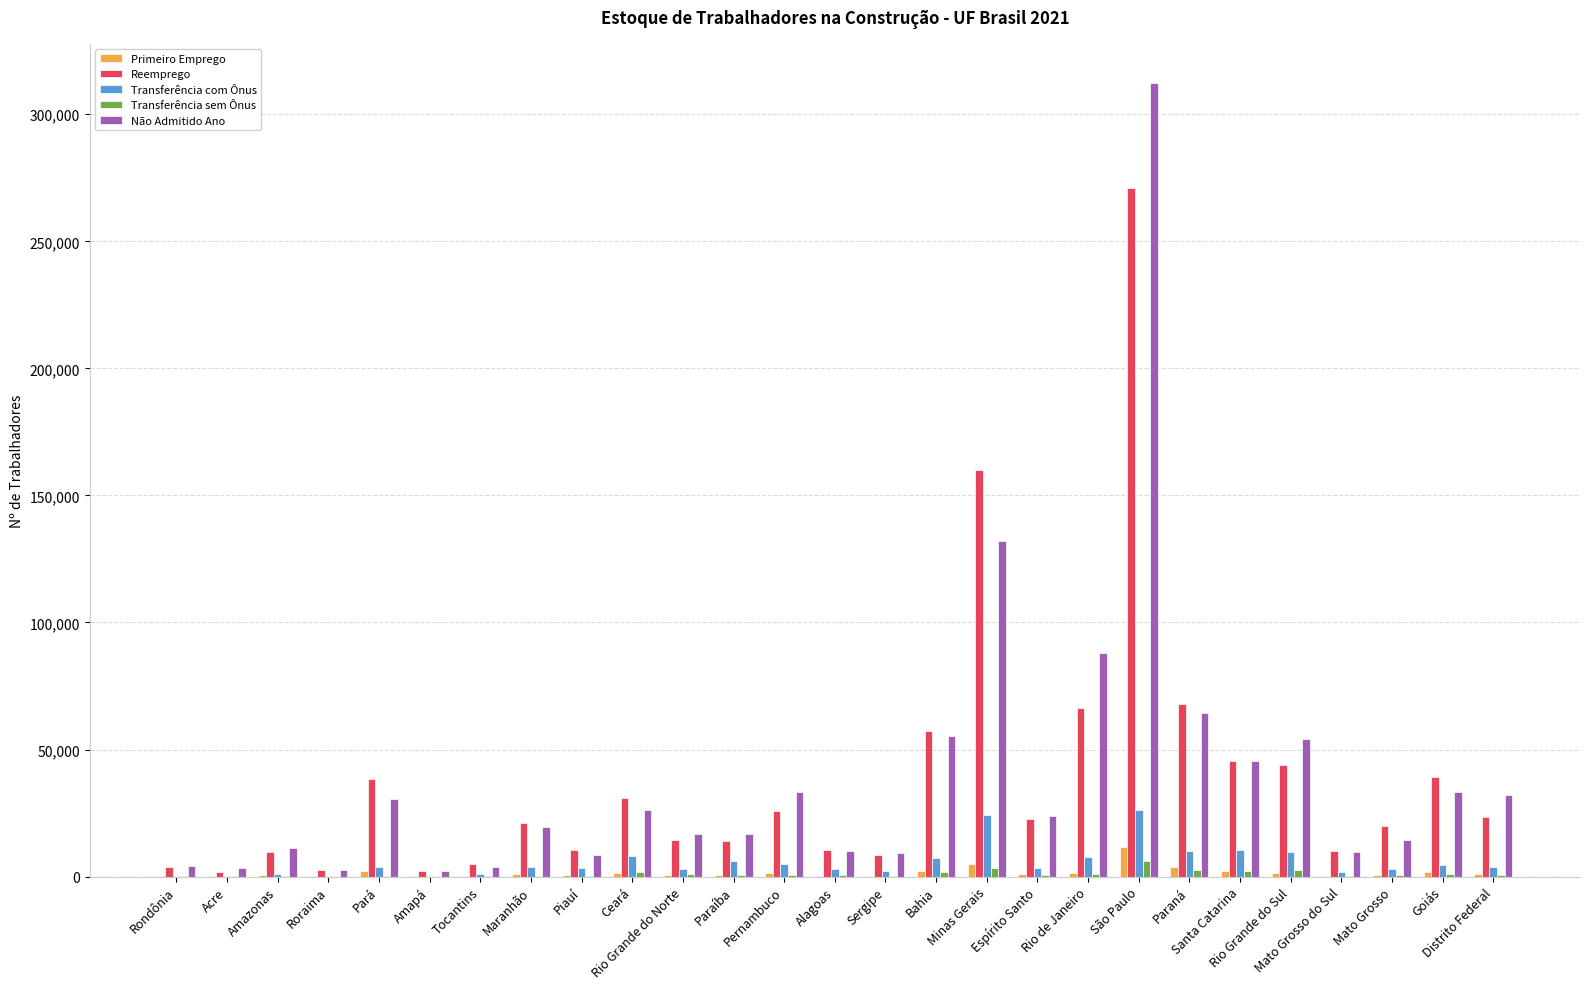

What is the highest value of the Transferência com Ônus series?

26262